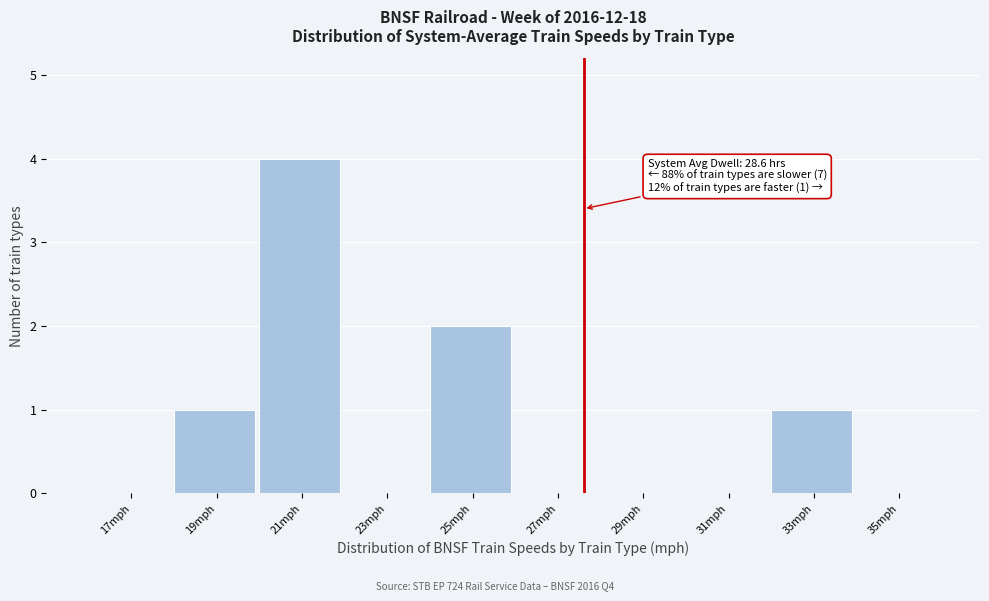

Reading right to left, what are all the values shown in this chart?

35mph=0	33mph=1	31mph=0	29mph=0	27mph=0	25mph=2	23mph=0	21mph=4	19mph=1	17mph=0